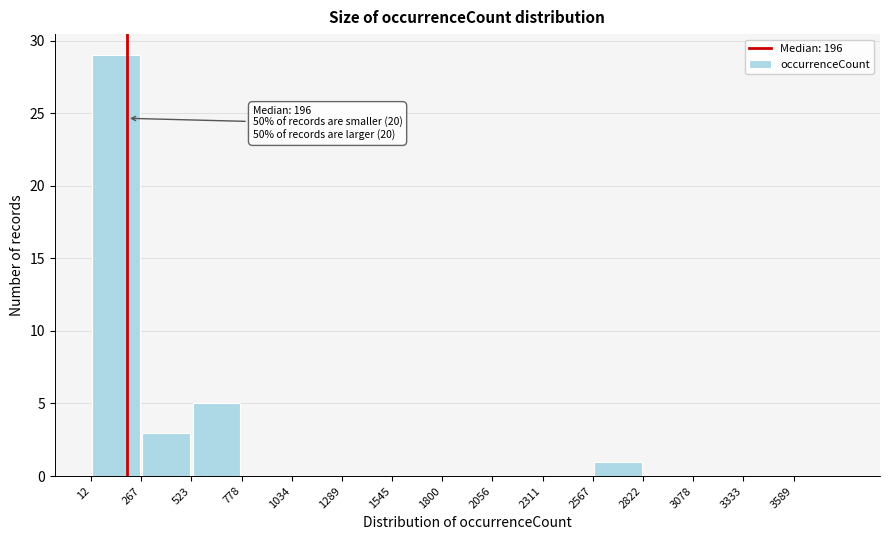

Which range on the x-axis has the tallest bar?

0 to 250